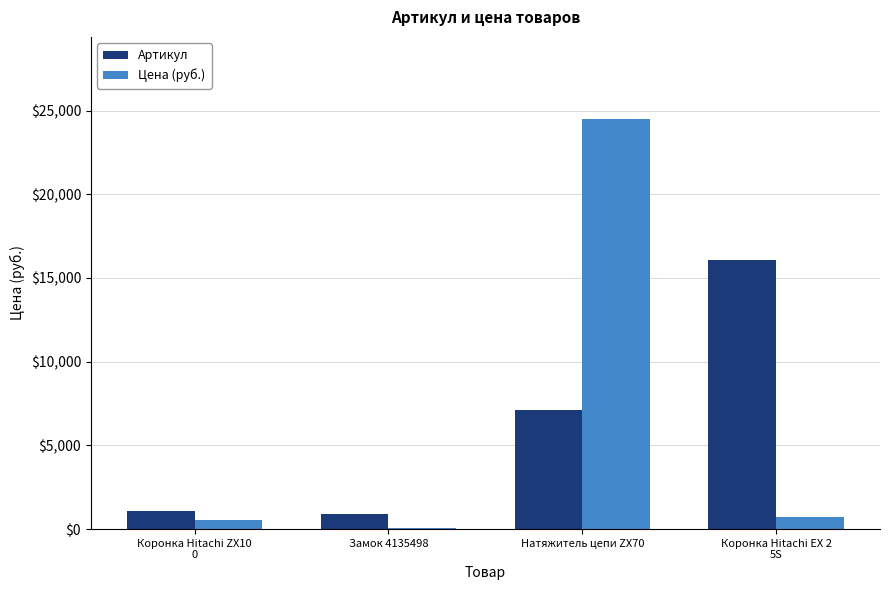

Which series has the widest spread of values?

Цена (руб.)